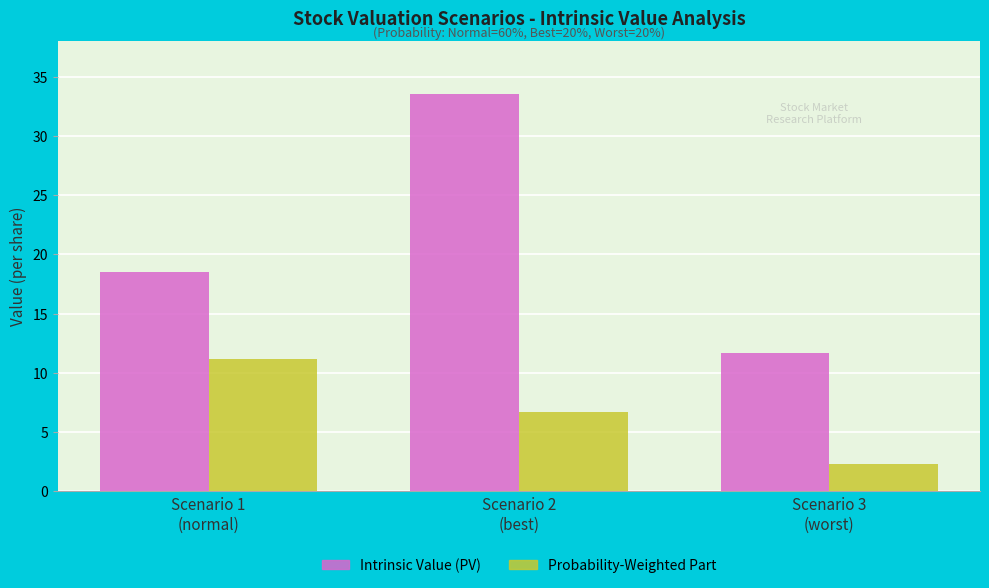

List the series in order of their overall mean, highest first.

Intrinsic Value (PV), Probability-Weighted Part